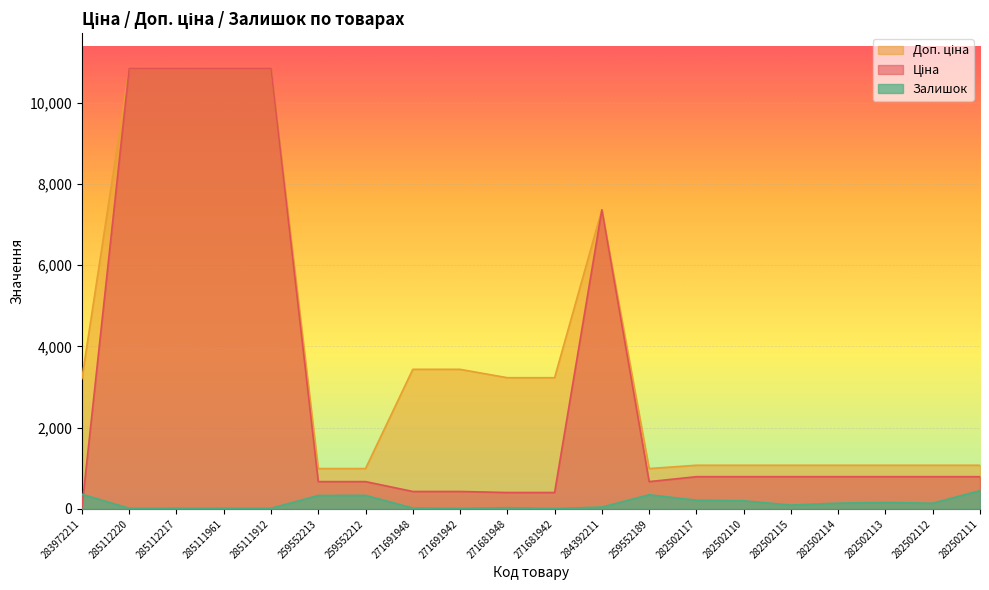

How many interior local peaks does the Доп. ціна series have?

1